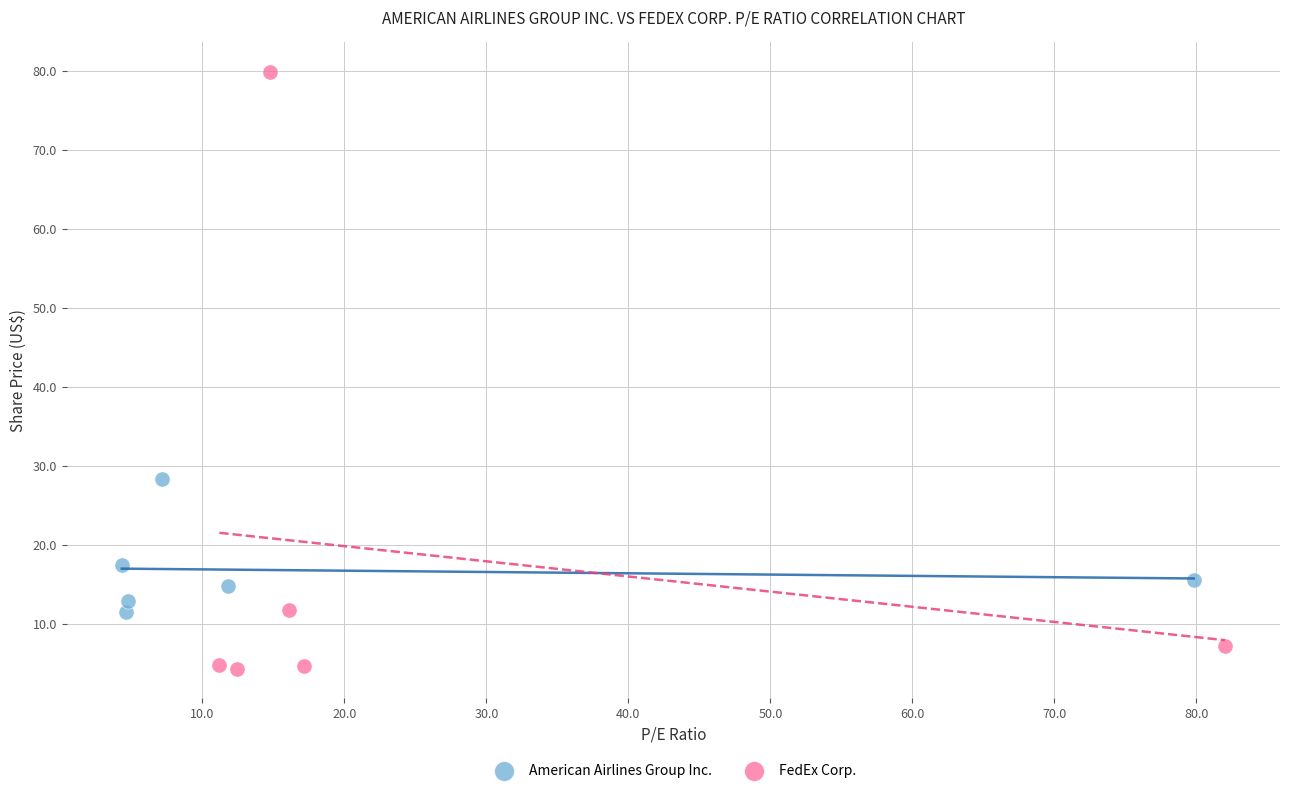

What are all the series names shown in the legend?

American Airlines Group Inc., FedEx Corp.